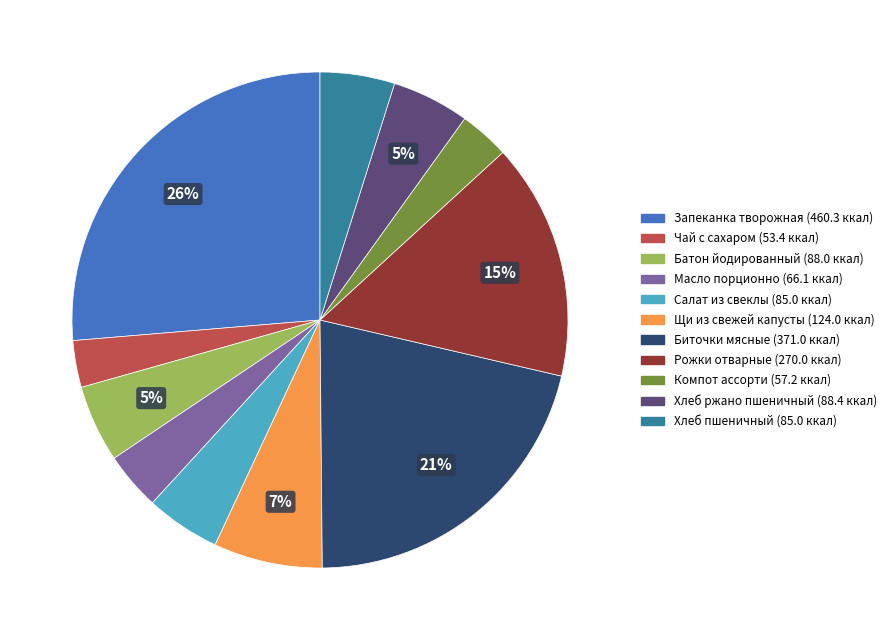

Does Биточки мясные account for over 50% of the chart?

No